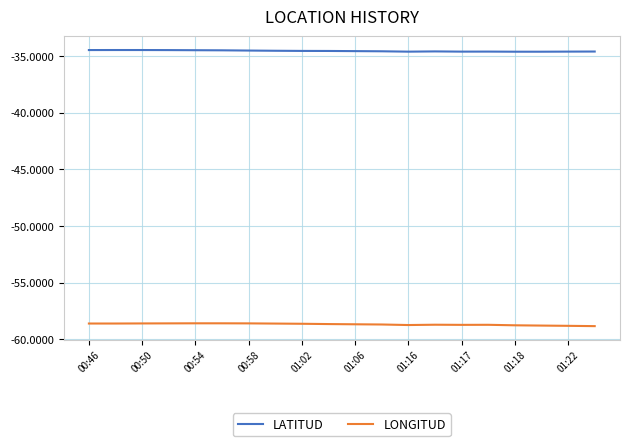

What is the maximum value shown in the chart?

-34.5